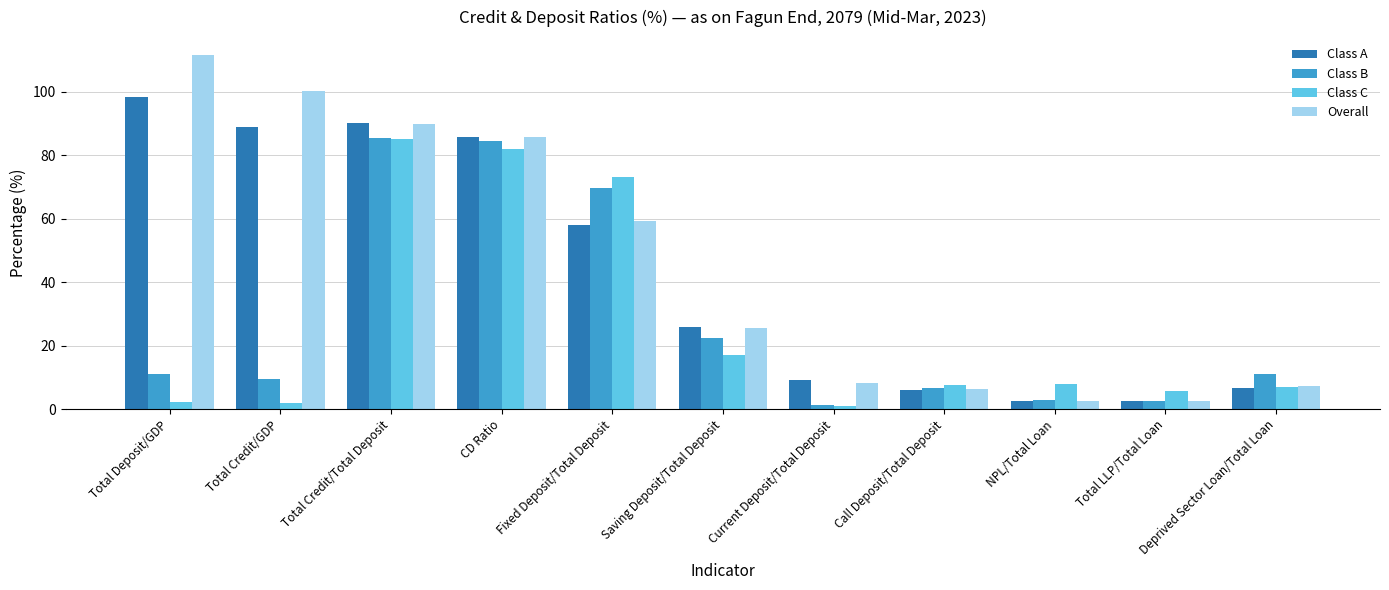

Which series changed the most between Total LLP/Total Loan and Deprived Sector Loan/Total Loan?

Class B